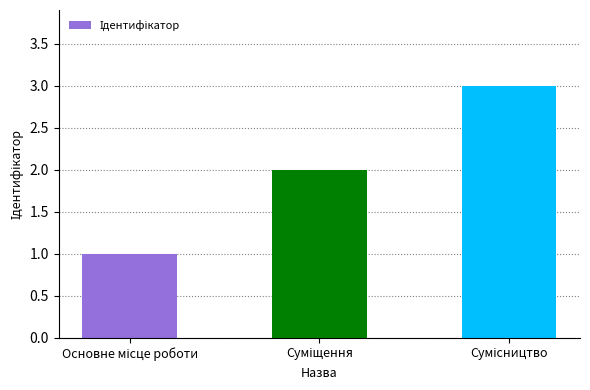

What is the maximum value shown in the chart?

3